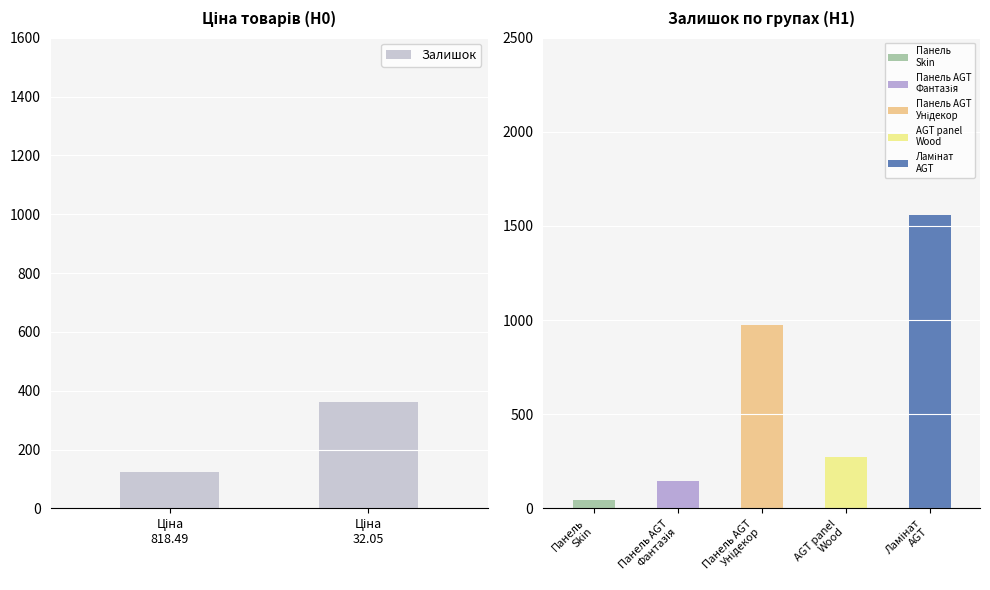

List the labels in order of value, smallest first.

Ціна
818.49, Ціна
32.05